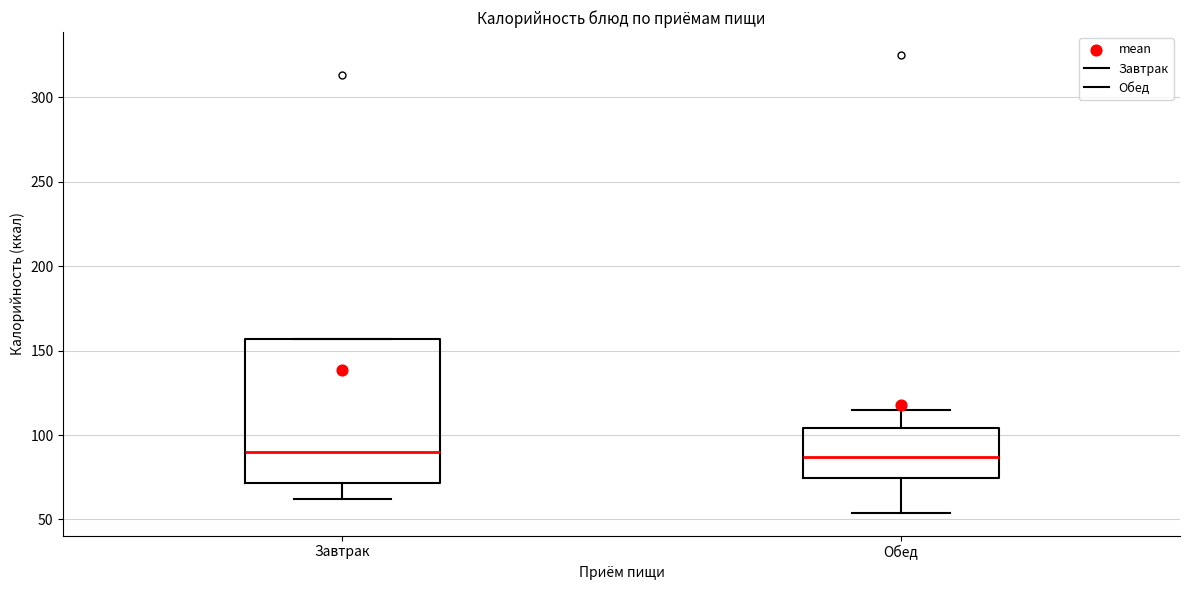

Comparing the boxes themselves (not the whiskers), which one is the tallest?

Завтрак